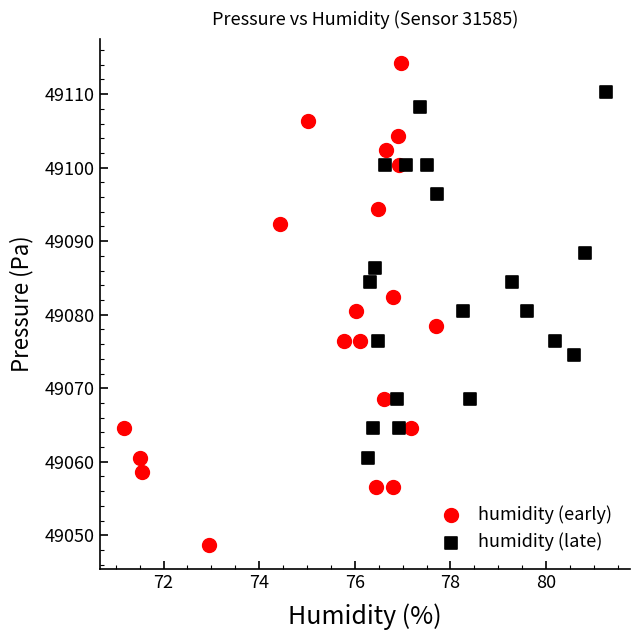

Which series contains the highest Y value?

humidity (early)